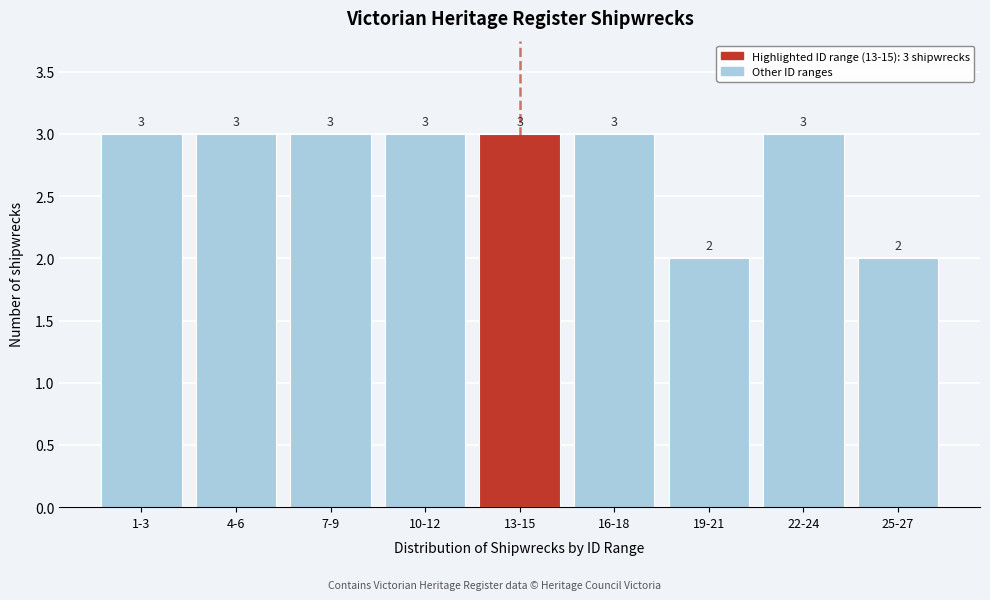

Reading left to right, transcribe all the data shown in this chart.

3	3	3	3	3	3	2	3	2